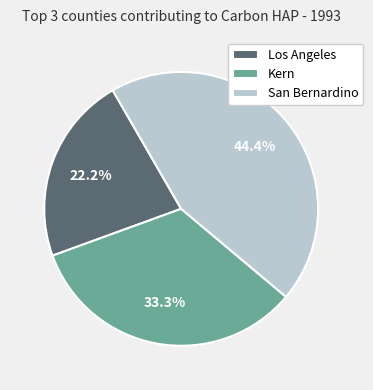

What is the smallest slice in the pie chart?

Los Angeles